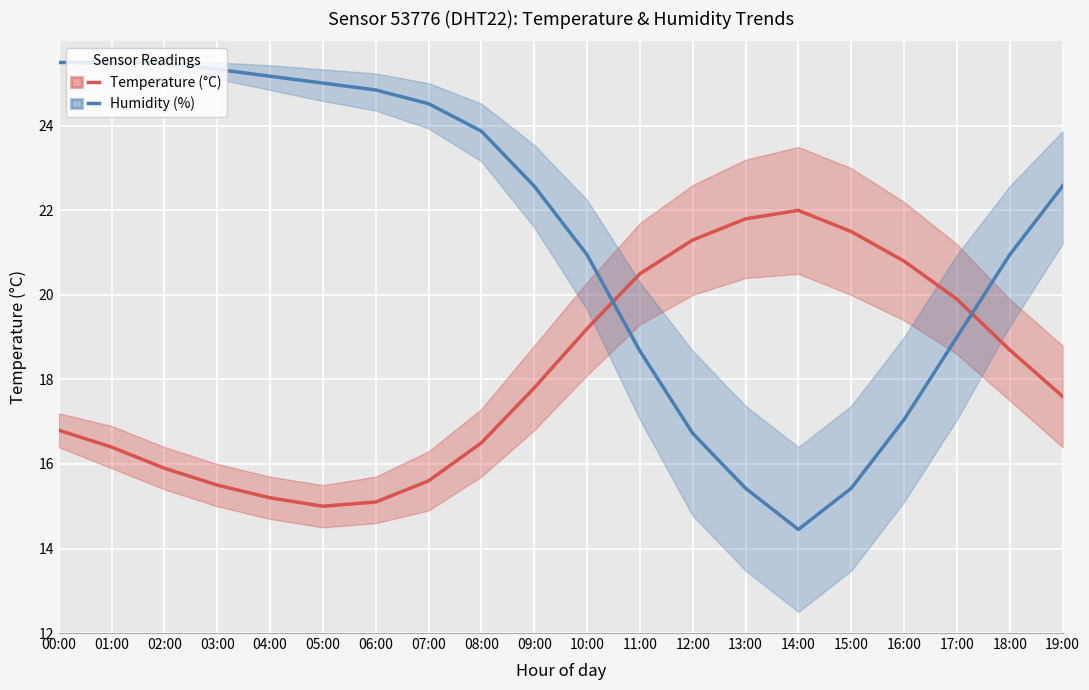

What is the spread (max minus min) of values at 14:00?

7.6